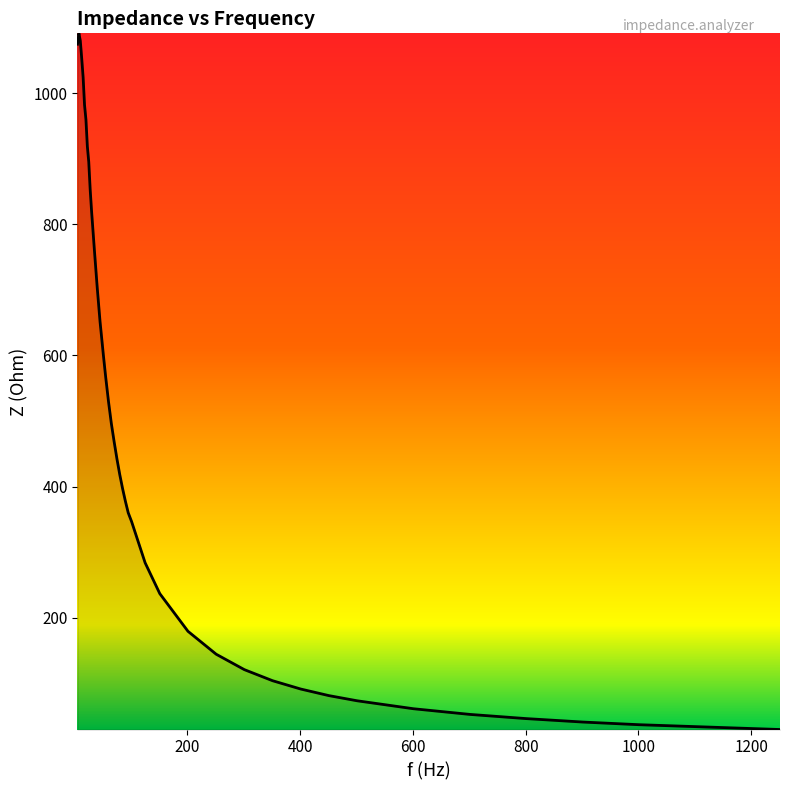

How many lines are shown in the chart?

1